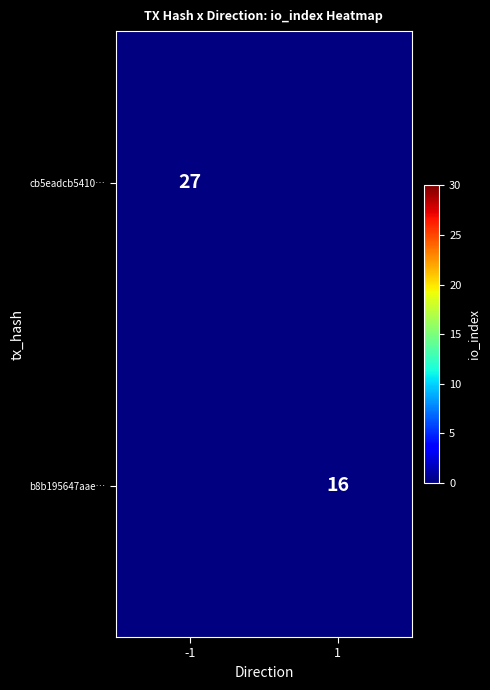

The value of b8b195647aae… at 1 is 16. True or false?

True